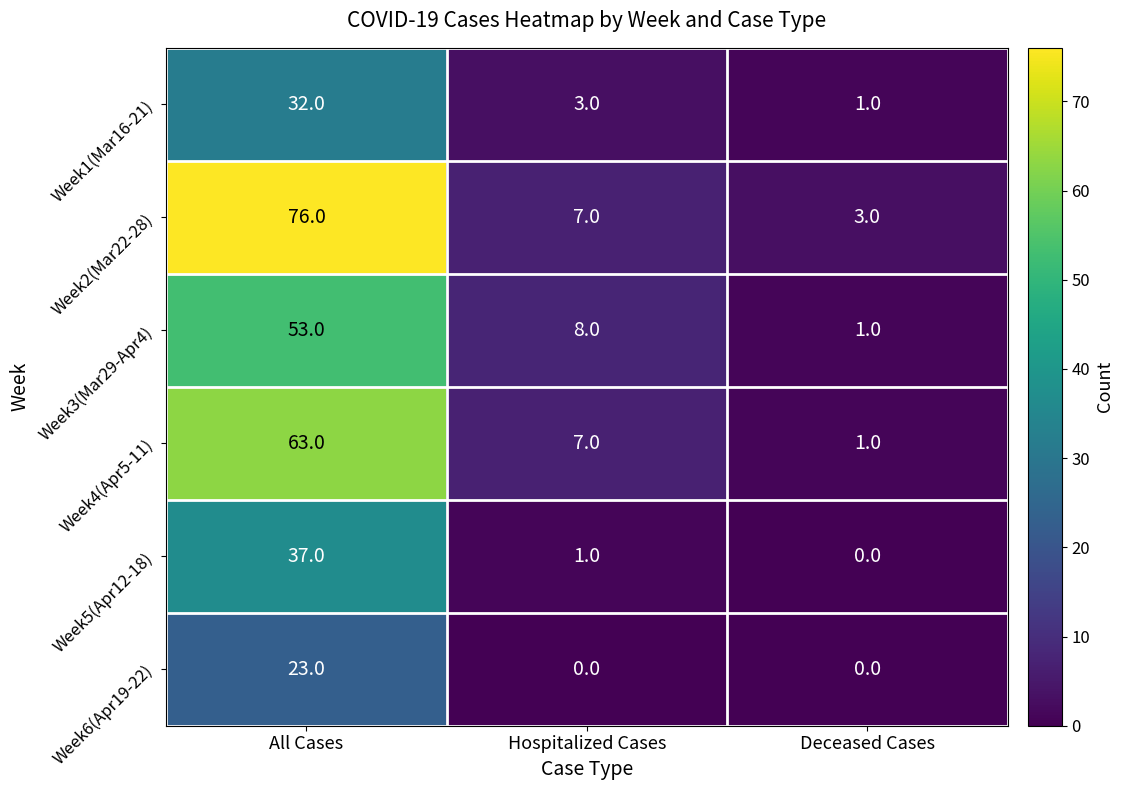

What is the difference between the Week2(Mar22-28) values at Hospitalized Cases and All Cases?

69